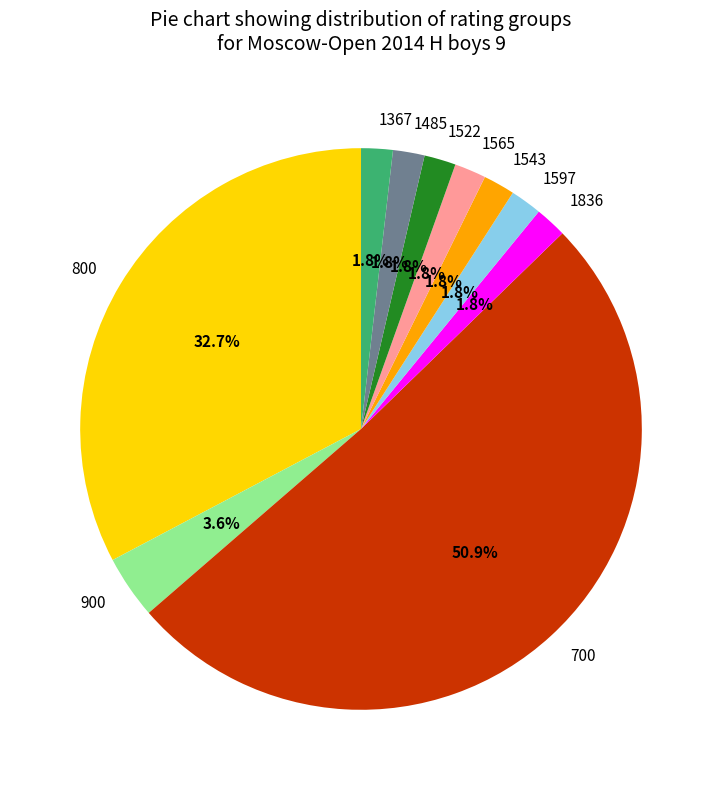

How many segments does this pie chart have?

10